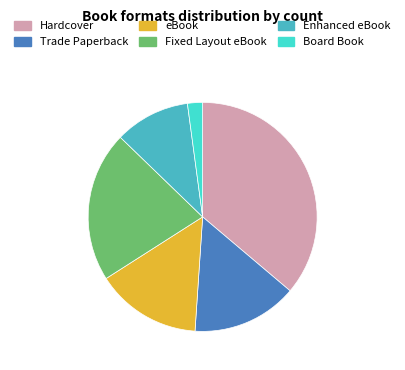

Which has a higher value, eBook or Hardcover?

Hardcover